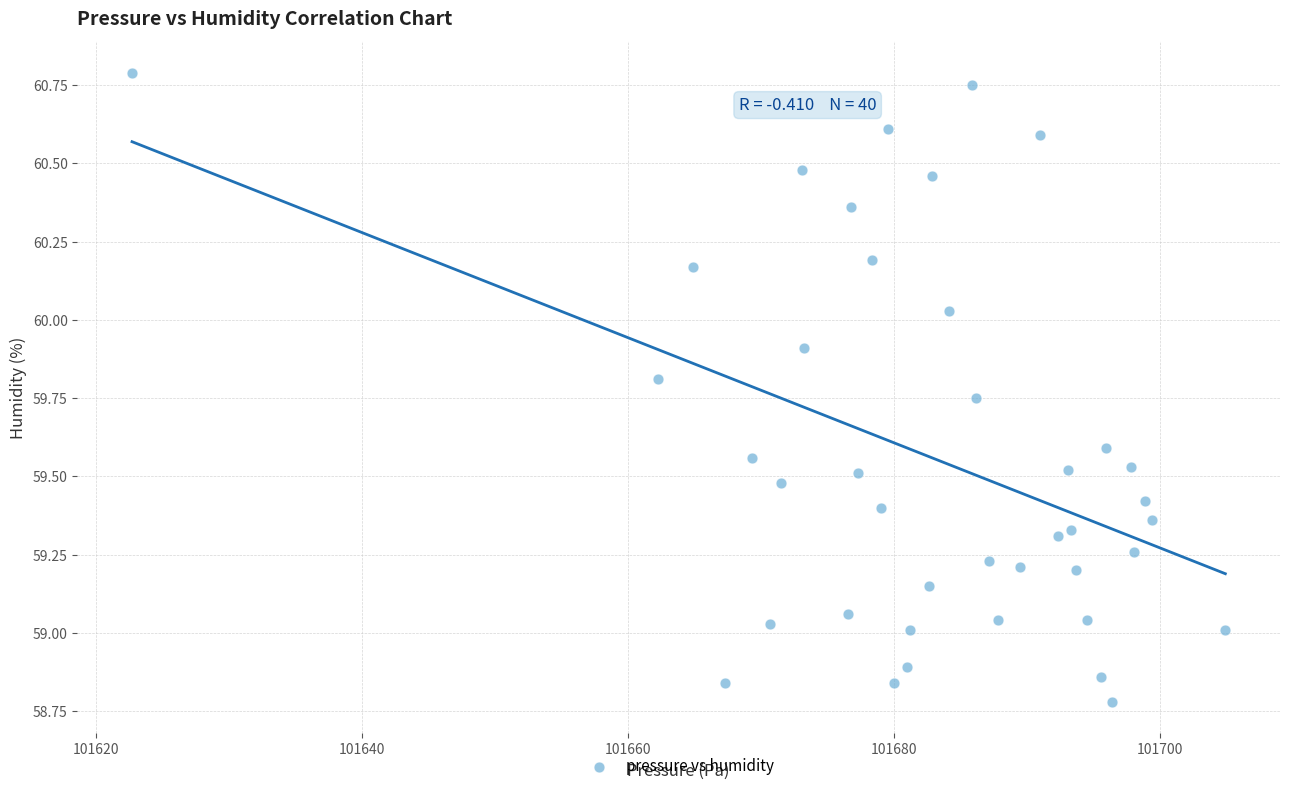

What is the range of Y values (max minus min)?

2.0